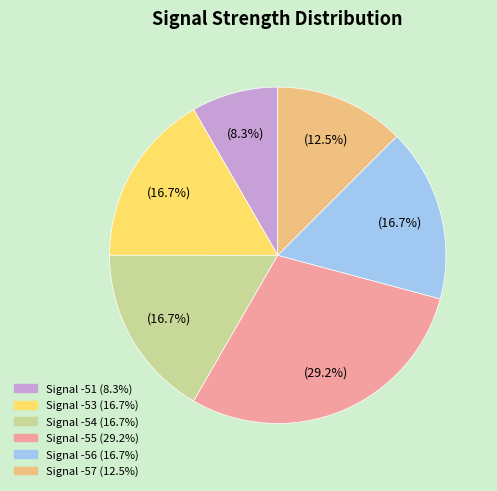

Does any single category account for the majority?

No